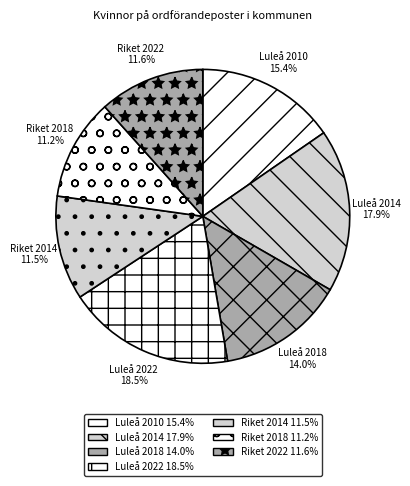

Is it true that Luleå 2014 is 18% of the pie?

True